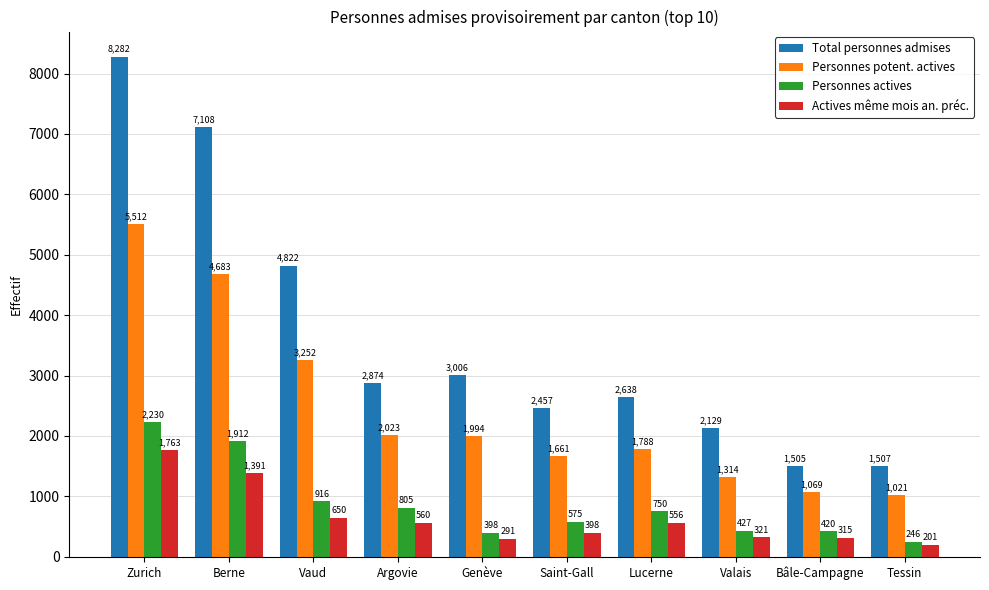

What is the smallest value displayed?

201